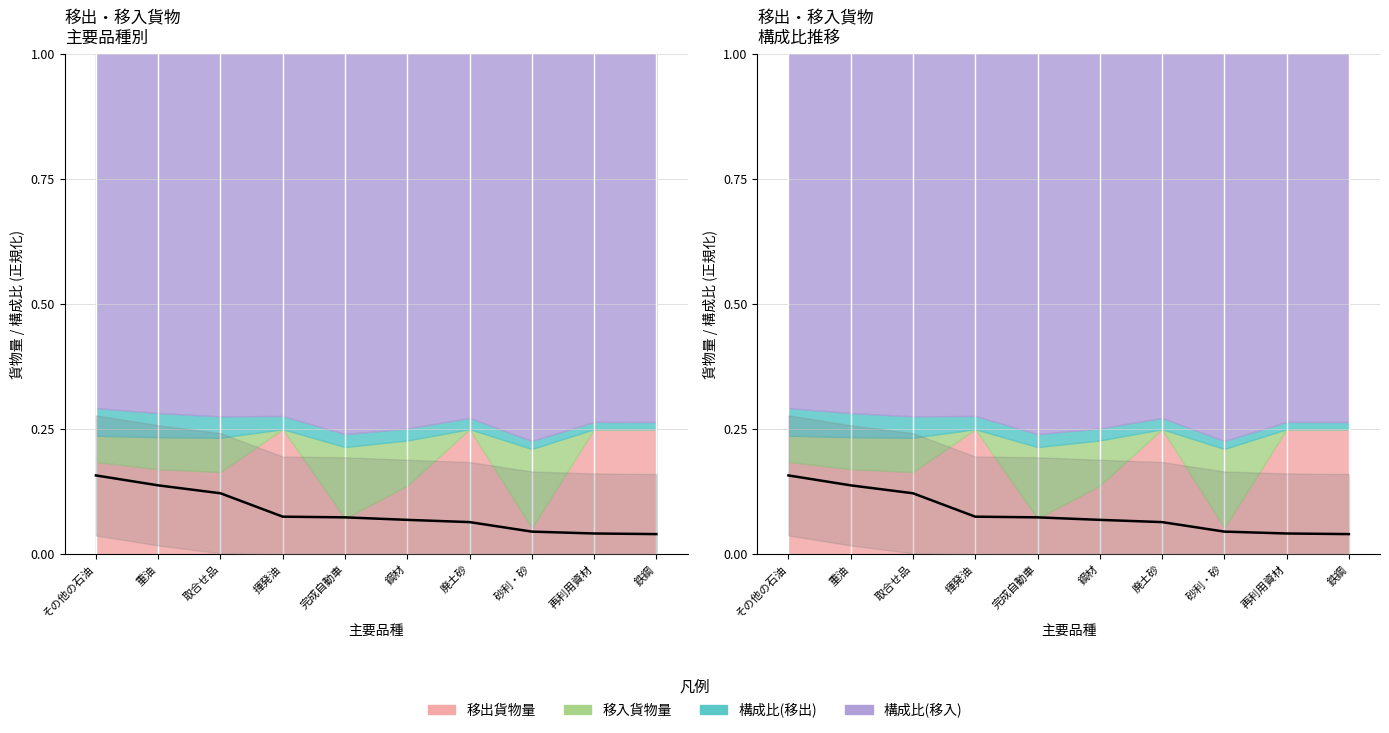

True or false: the data has more than 2 interior local peaks.

False